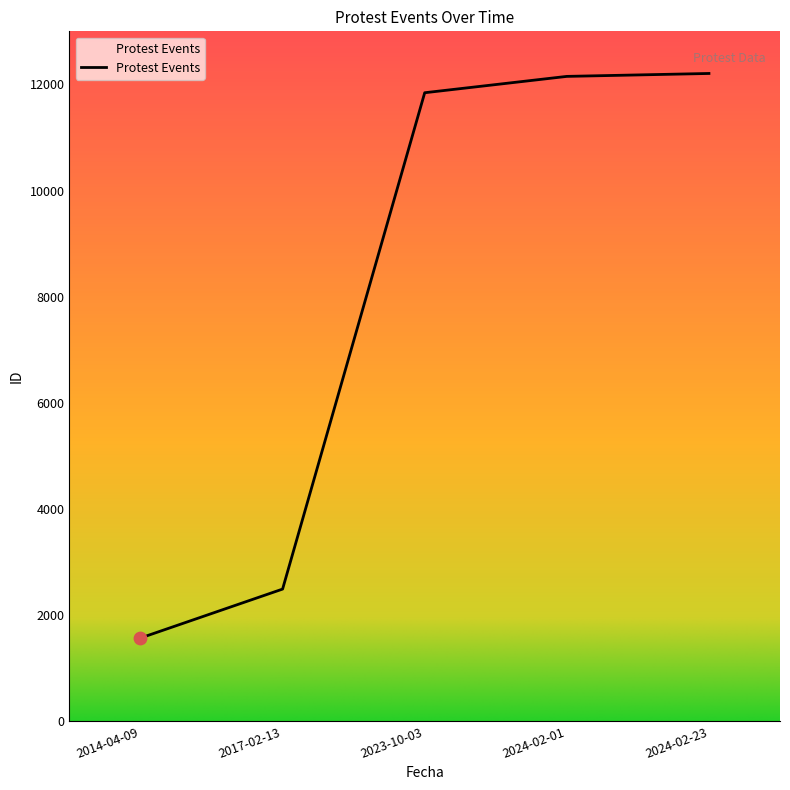

What is the change in value from 2017-02-13 to 2024-02-01?

+9661